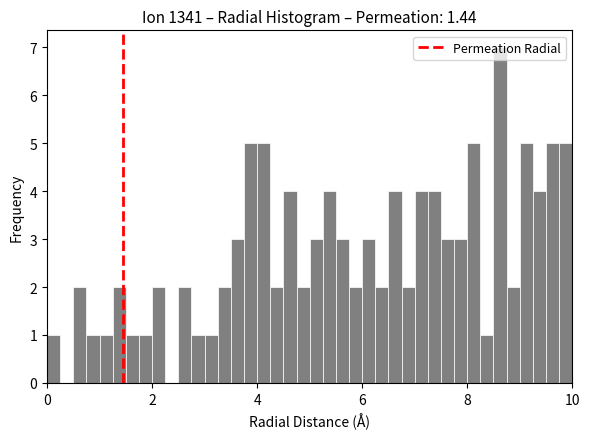

Read against the x-axis, roughly where is the centre of the tallest bar?

8.6